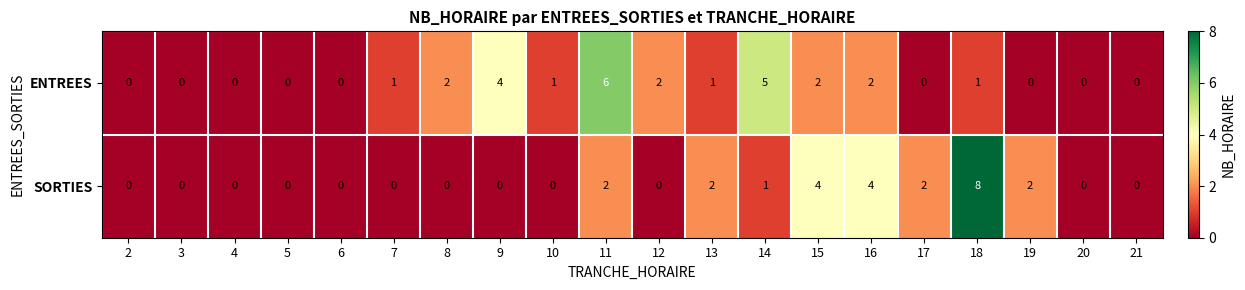

How many data points does each series have?

20